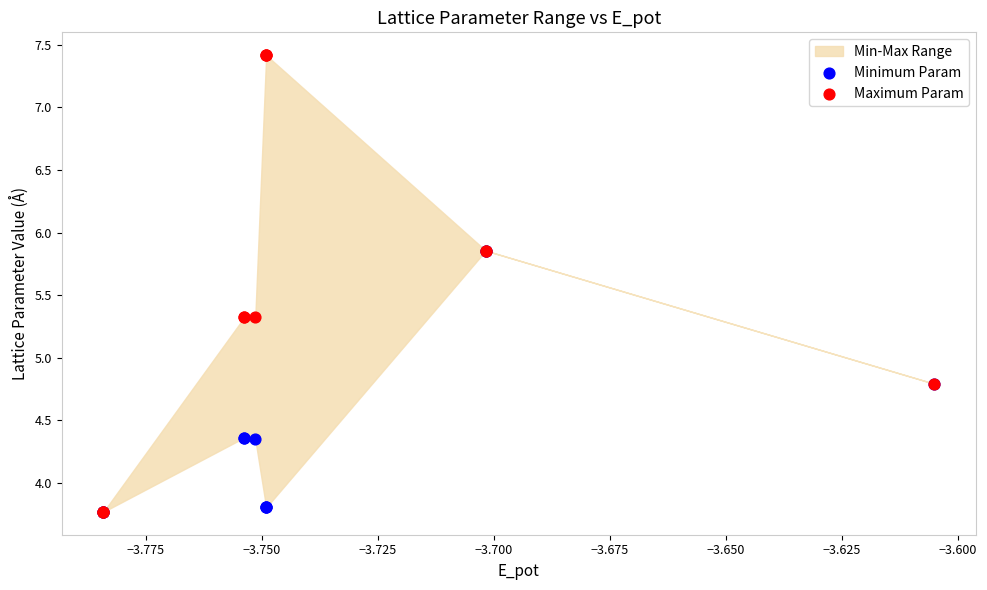

Which series has the largest Y range (max minus min)?

Maximum Param